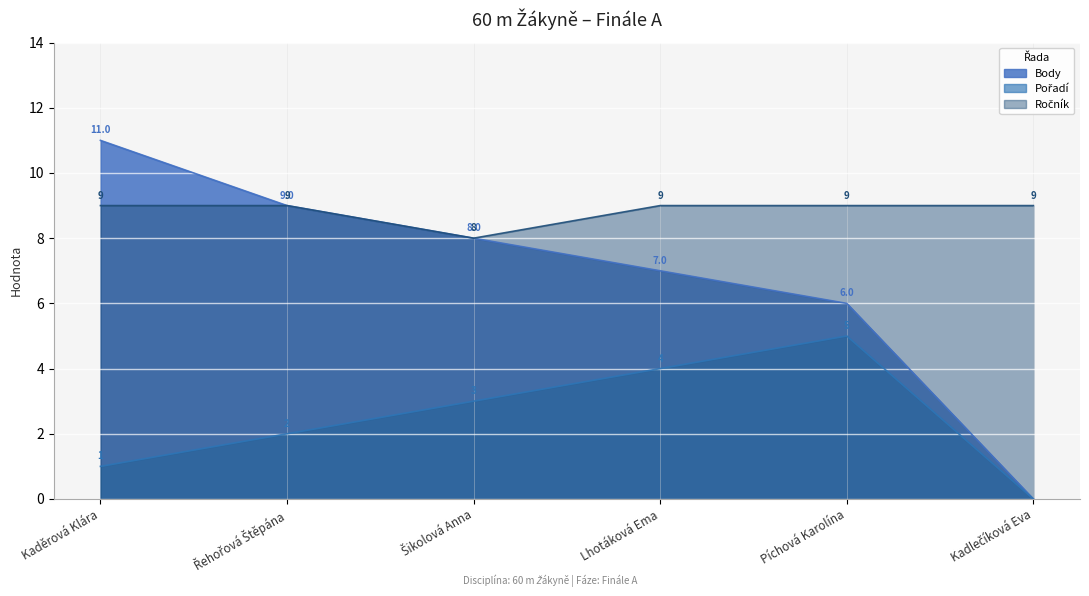

What is the difference between the second highest and minimum values in the Ročník series?

1